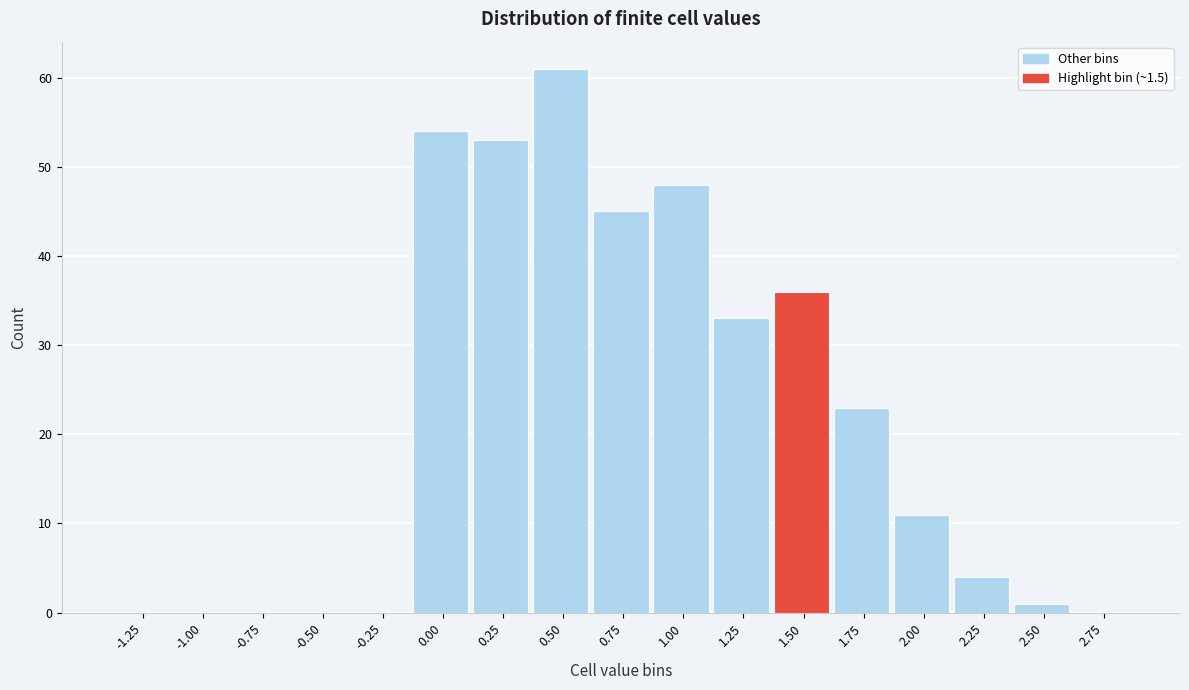

Reading left to right, transcribe all the data shown in this chart.

-1.25=0	-1.00=0	-0.75=0	-0.50=0	-0.25=0	0.00=54	0.25=53	0.50=61	0.75=45	1.00=48	1.25=33	1.50=36	1.75=23	2.00=11	2.25=4	2.50=1	2.75=0